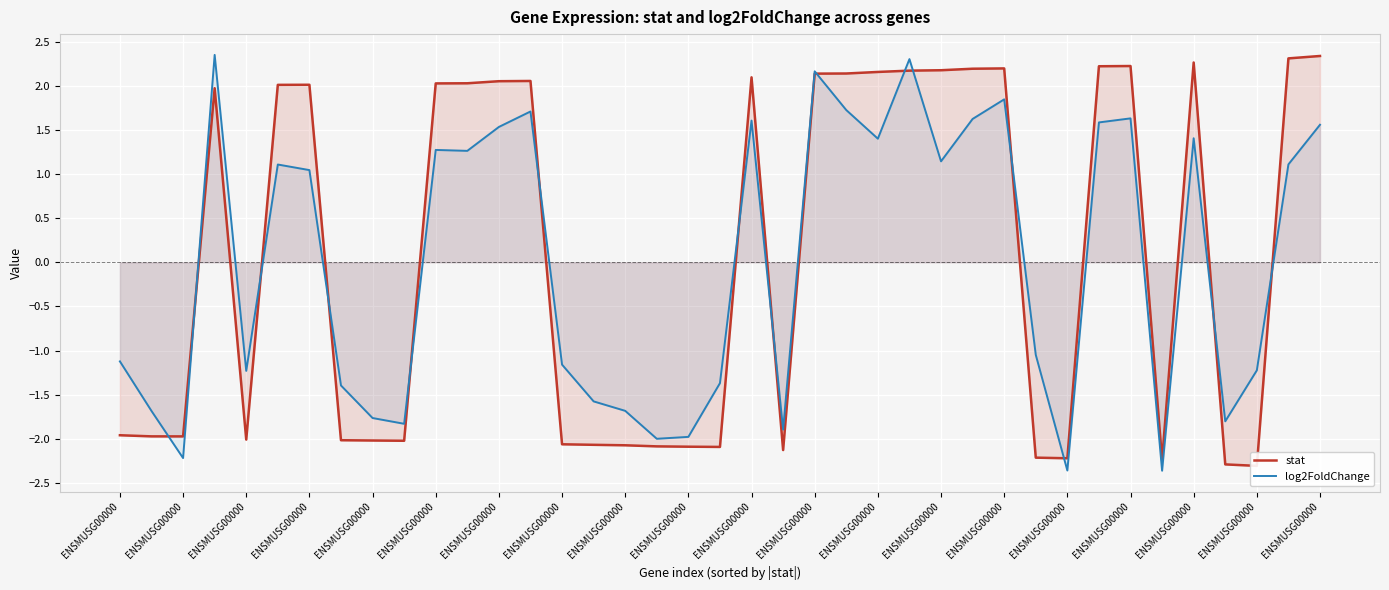

True or false: stat has more than 2 interior local peaks.

True